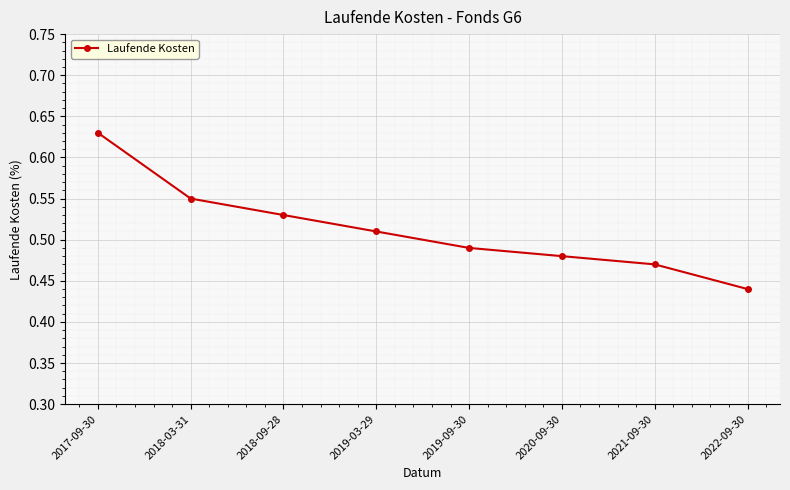

How many lines are shown in the chart?

1